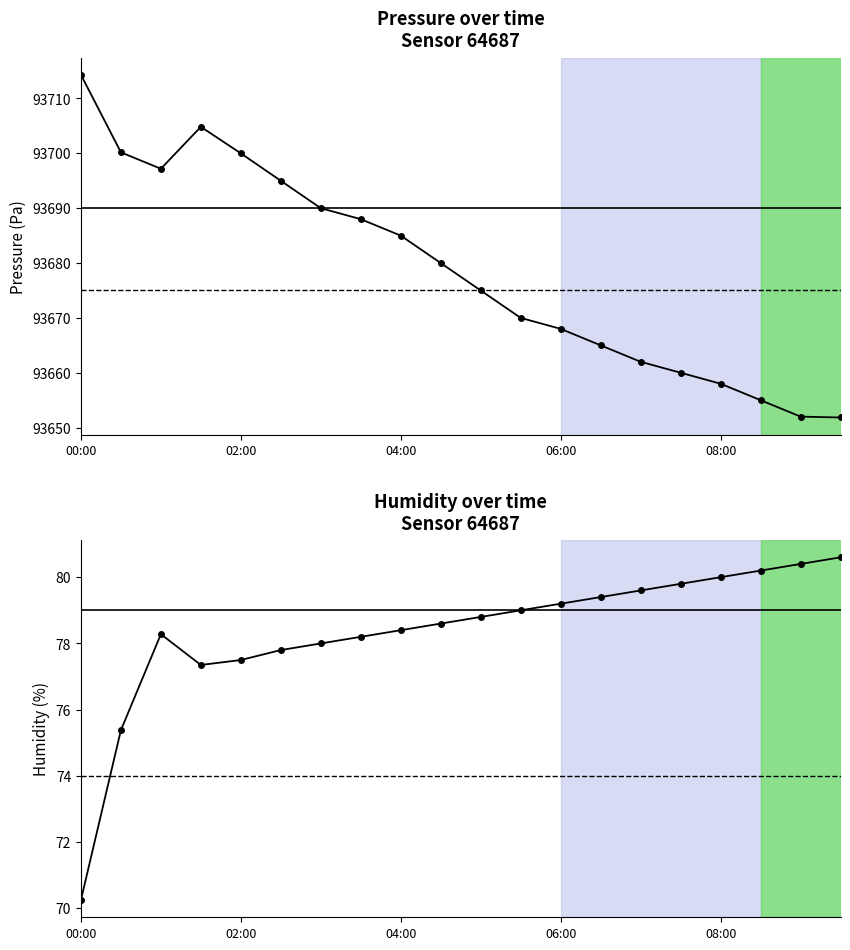

What is the sum of all pressure values?

1873571.4